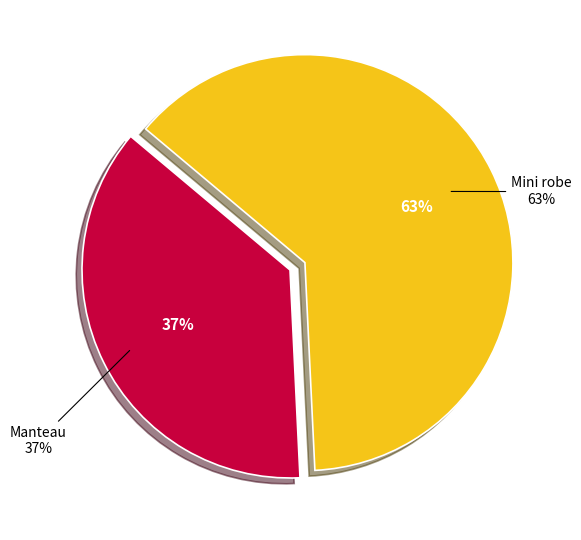

Combined, do Mini robe and Manteau account for over 50%?

Yes